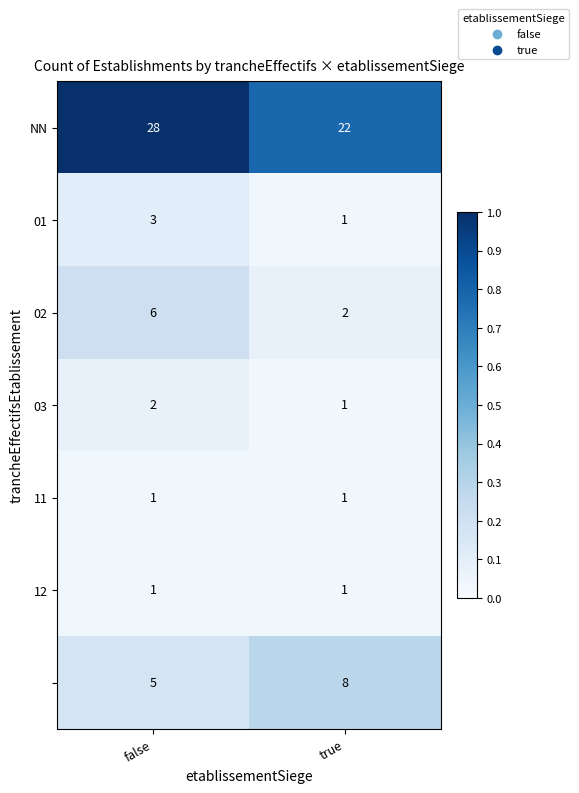

Count the number of data series in this chart.

7